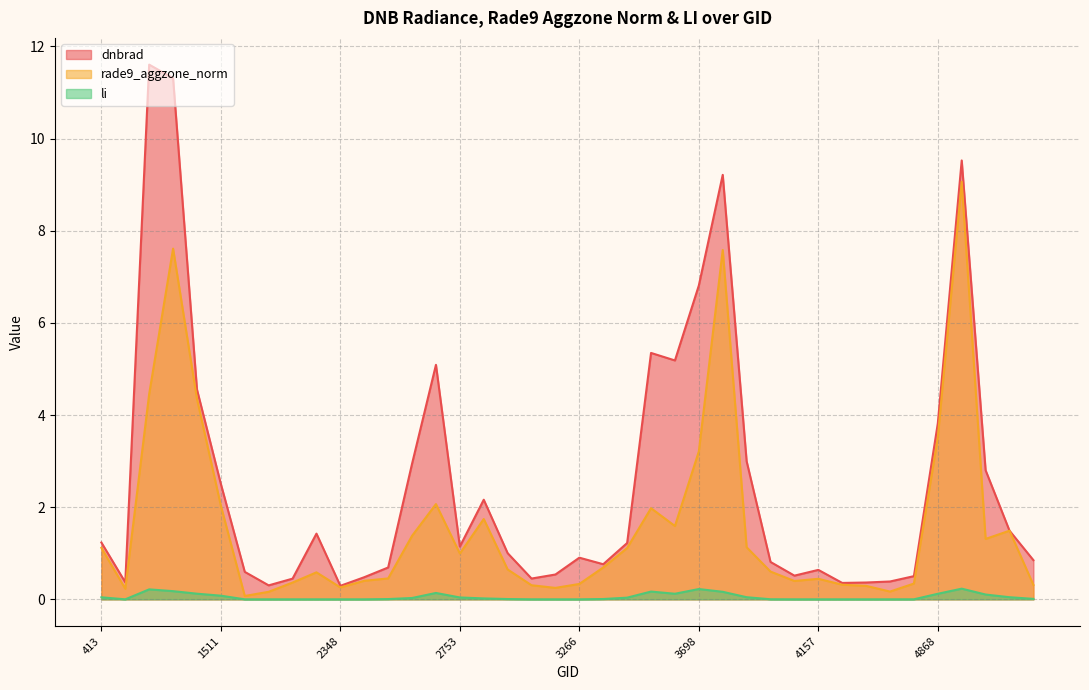

True or false: li and dnbrad cross at least once.

False